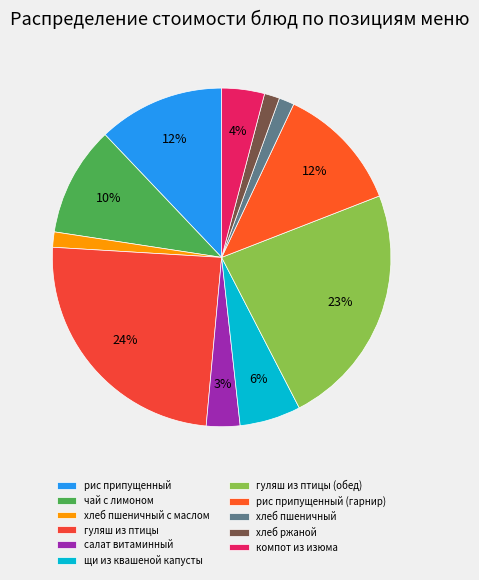

True or false: щи из квашеной капусты accounts for 1% of the total.

False